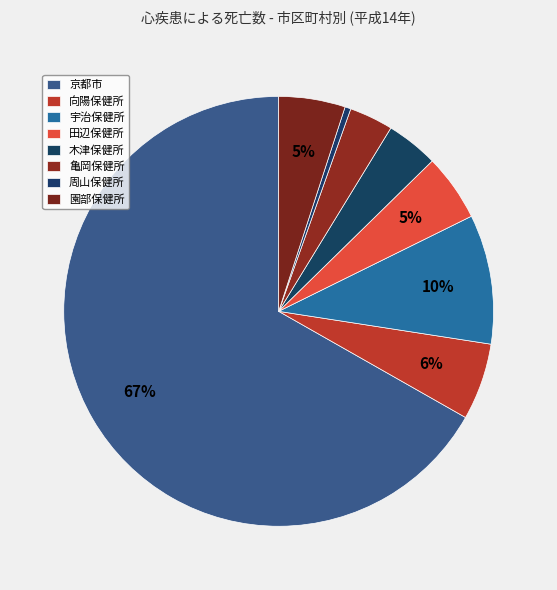

Do 園部保健所 and 向陽保健所 together represent more than half of the pie?

No